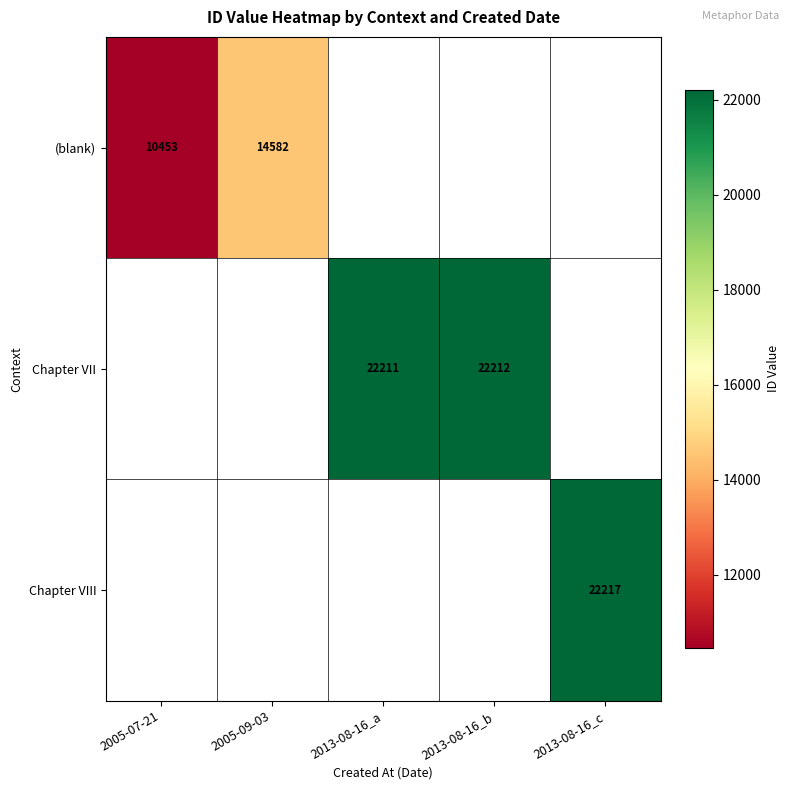

List the series in order of their peak value, lowest first.

(blank), Chapter VII, Chapter VIII